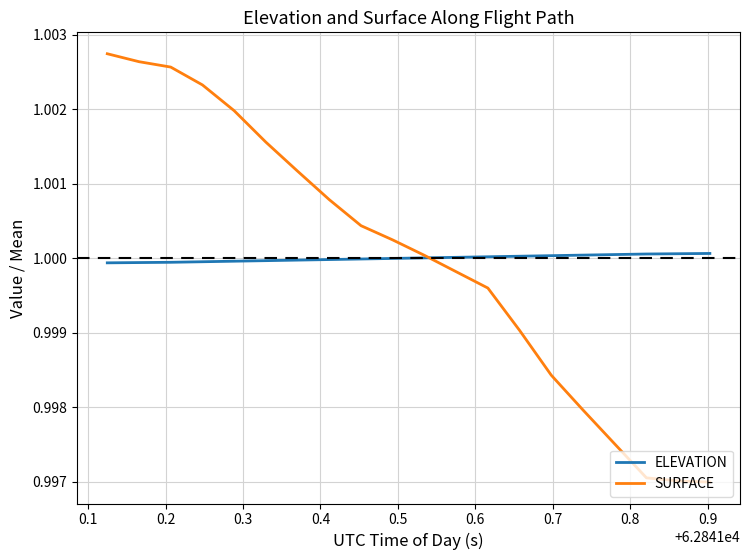

True or false: SURFACE and ELEVATION intersect in this chart.

True